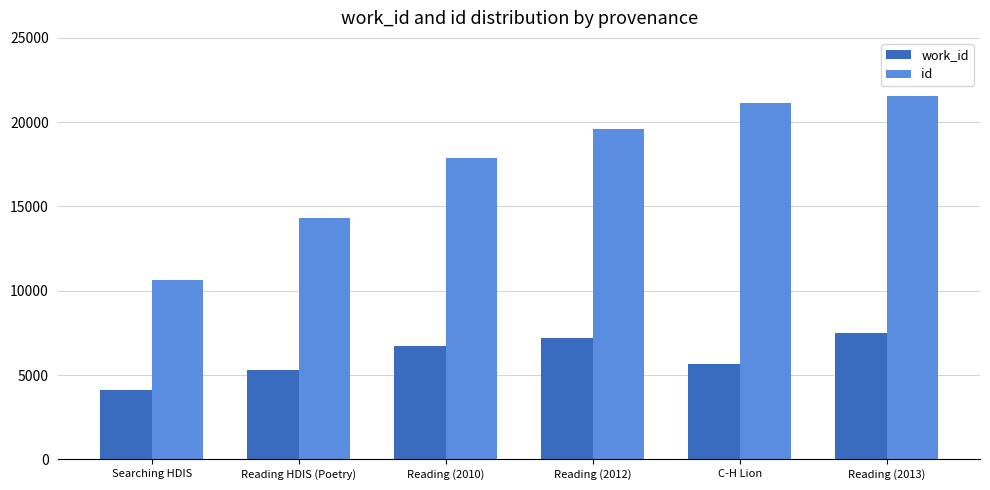

Reading left to right, what are all the values shown in this chart?

work_id: 4141	5328	6727	7192	5657	7516
id: 10665	14303	17900	19596	21140	21557